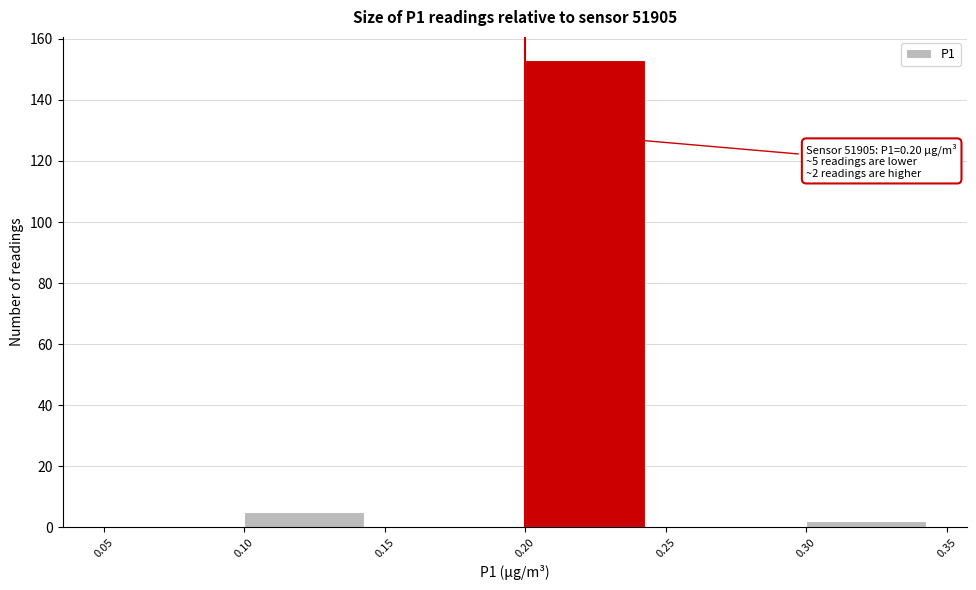

Over which range of the x-axis is the bar tallest?

0.20 to 0.25